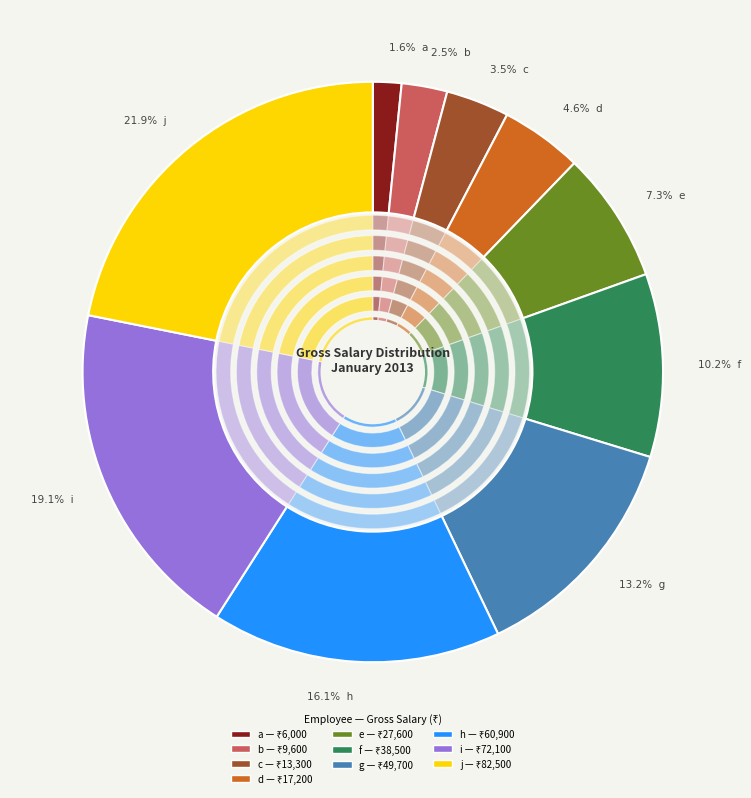

Rank the categories by value from highest to lowest.

j, i, h, g, f, e, d, c, b, a